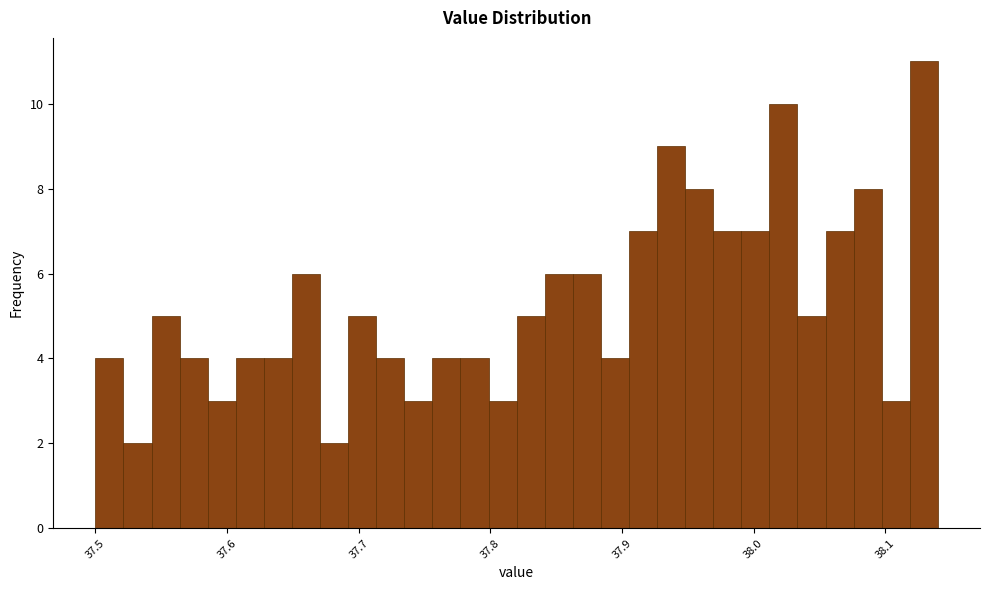

Around what value on the x-axis is the tallest bar? Give the approximate position of its centre, as read against the axis.

38.13